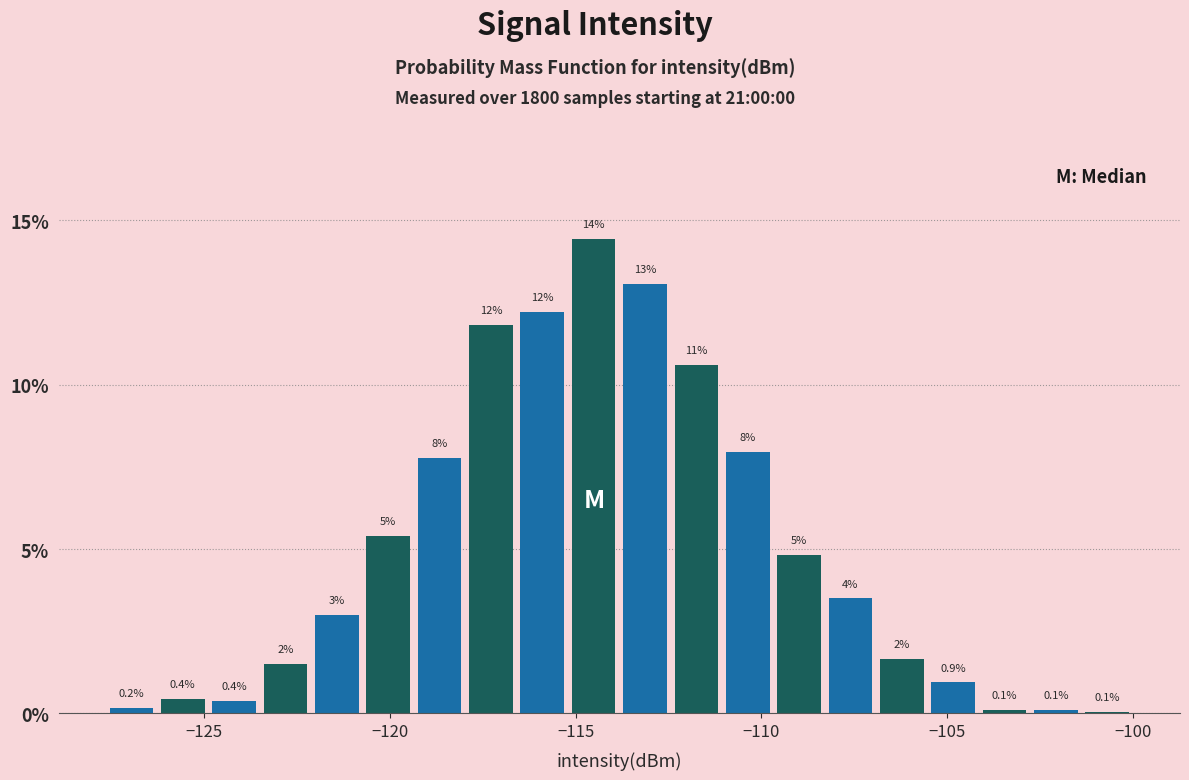

Around what value on the x-axis is the tallest bar? Give the approximate position of its centre, as read against the axis.

-114.5